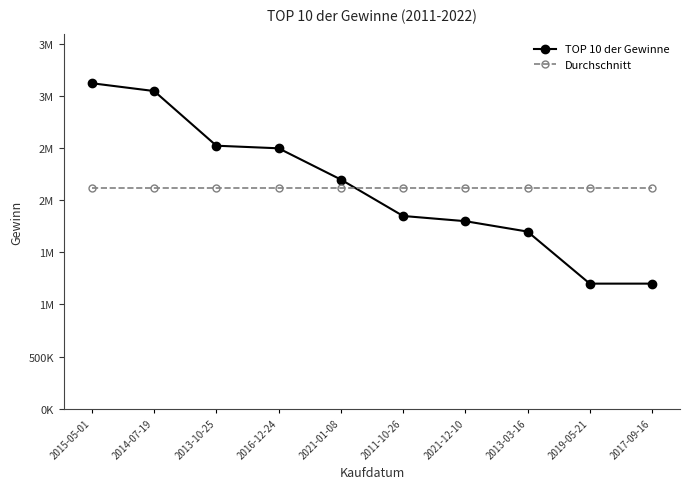

True or false: TOP 10 der Gewinne and Durchschnitt cross at least once.

True